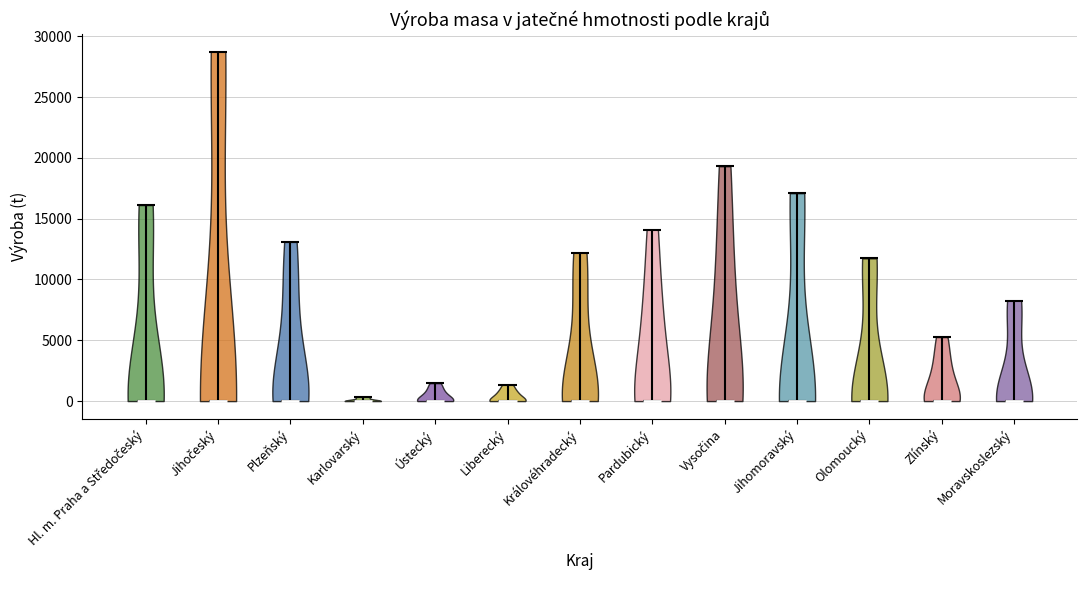

Reading left to right, read every violin against the y-axis: where its median line is, and the lowest and highest points it reaches. The values are not printed on the chart, so give them approximately, as read against the axis.

Hl. m. Praha a Středočeský: median line 0, lowest point 0, highest point 16000
Jihočeský: median line 0, lowest point 0, highest point 28500
Plzeňský: median line 0, lowest point 0, highest point 13000
Karlovarský: median line 0, lowest point 0, highest point 500
Ústecký: median line 0, lowest point 0, highest point 1500
Liberecký: median line 0, lowest point 0, highest point 1500
Královéhradecký: median line 0, lowest point 0, highest point 12000
Pardubický: median line 0, lowest point 0, highest point 14000
Vysočina: median line 0, lowest point 0, highest point 19500
Jihomoravský: median line 0, lowest point 0, highest point 17000
Olomoucký: median line 0, lowest point 0, highest point 11500
Zlínský: median line 0, lowest point 0, highest point 5500
Moravskoslezský: median line 0, lowest point 0, highest point 8500